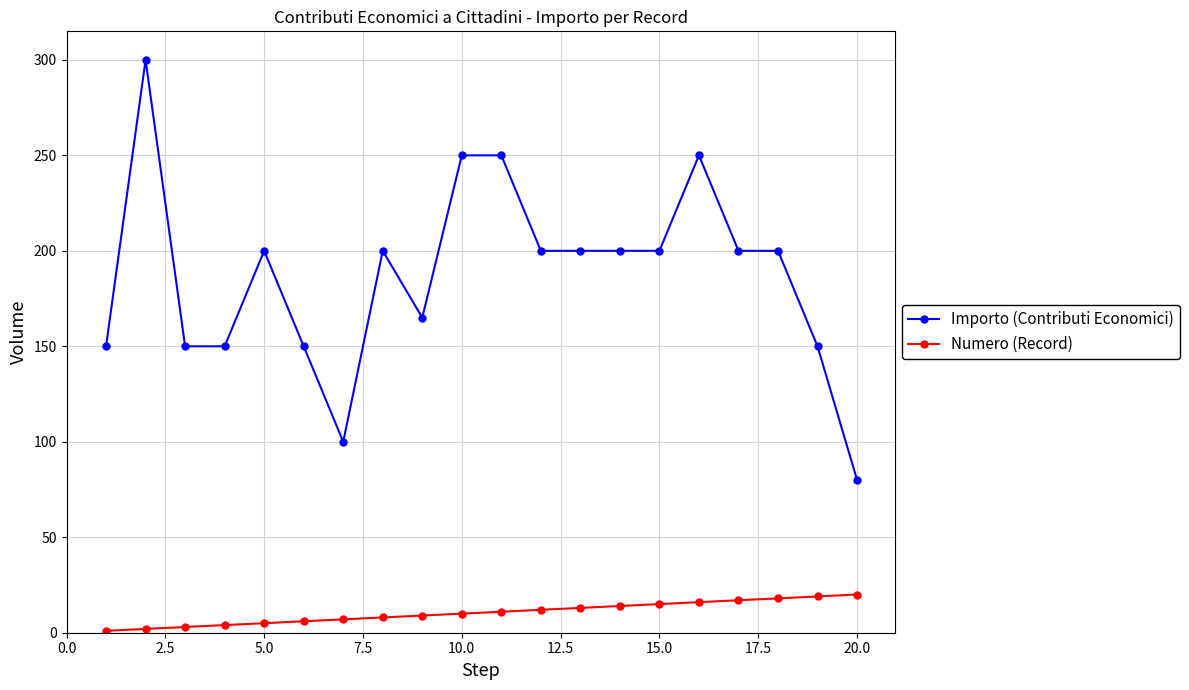

What is the difference between the maximum and minimum values in the Numero (Record) series?

19